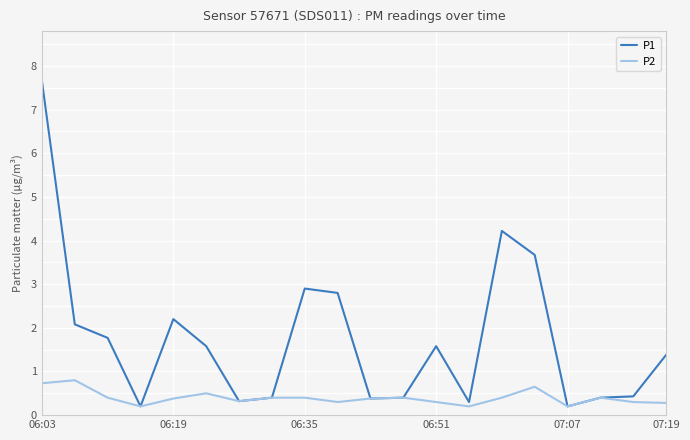

List the series in order of their overall mean, lowest first.

P2, P1